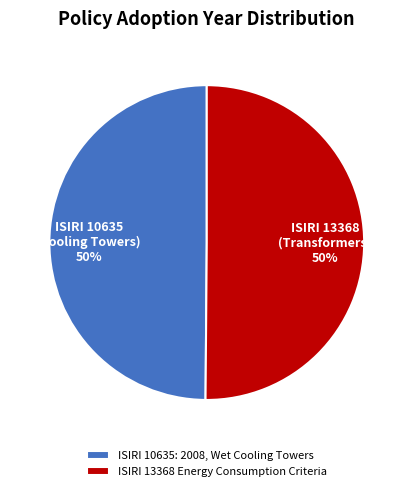

What percentage is the ISIRI 10635: 2008, Wet Cooling Towers slice, to the nearest percent?

50%